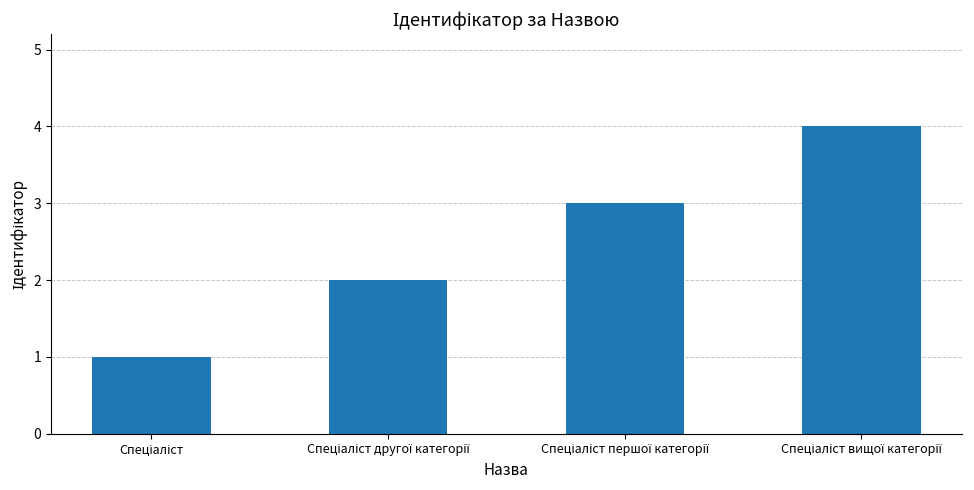

How many bars are there in total?

4